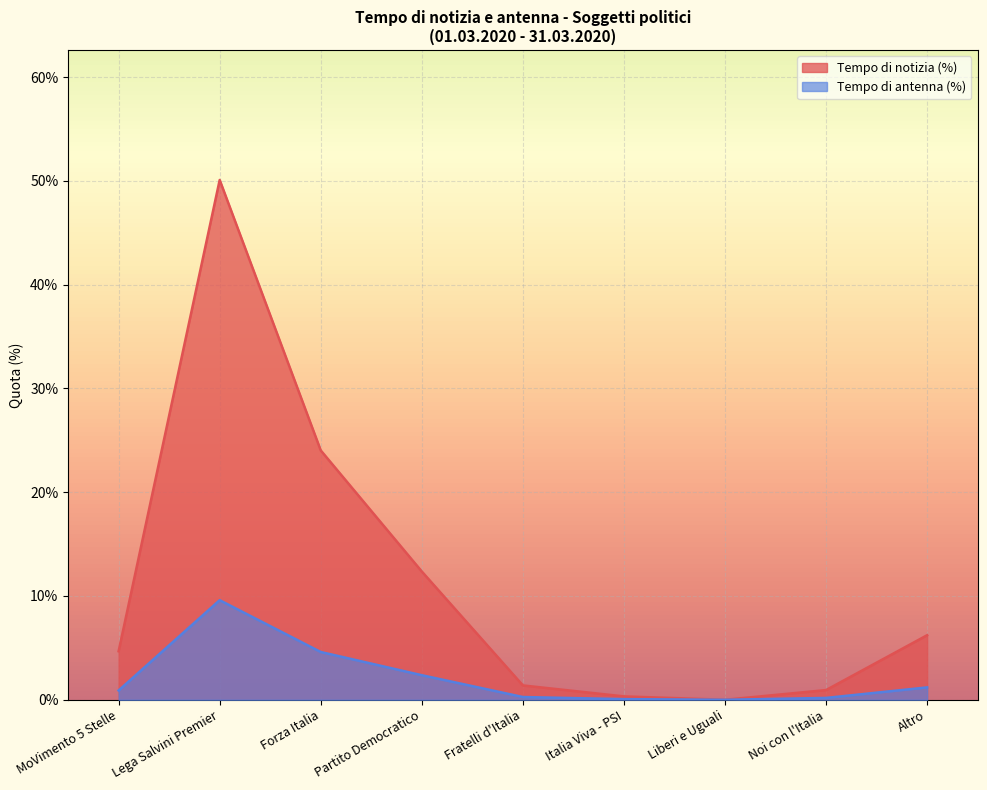

What are all the series names shown in the legend?

Tempo di notizia (%), Tempo di antenna (%)